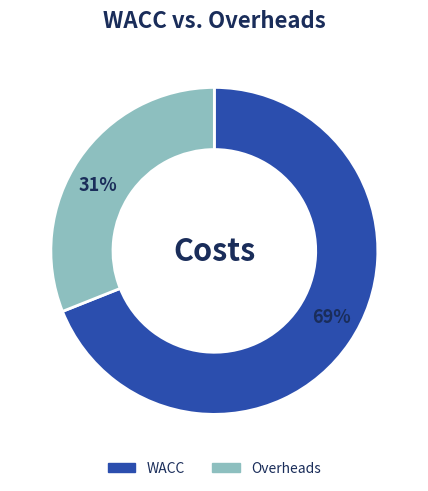

Is it true that Overheads is 31% of the pie?

True